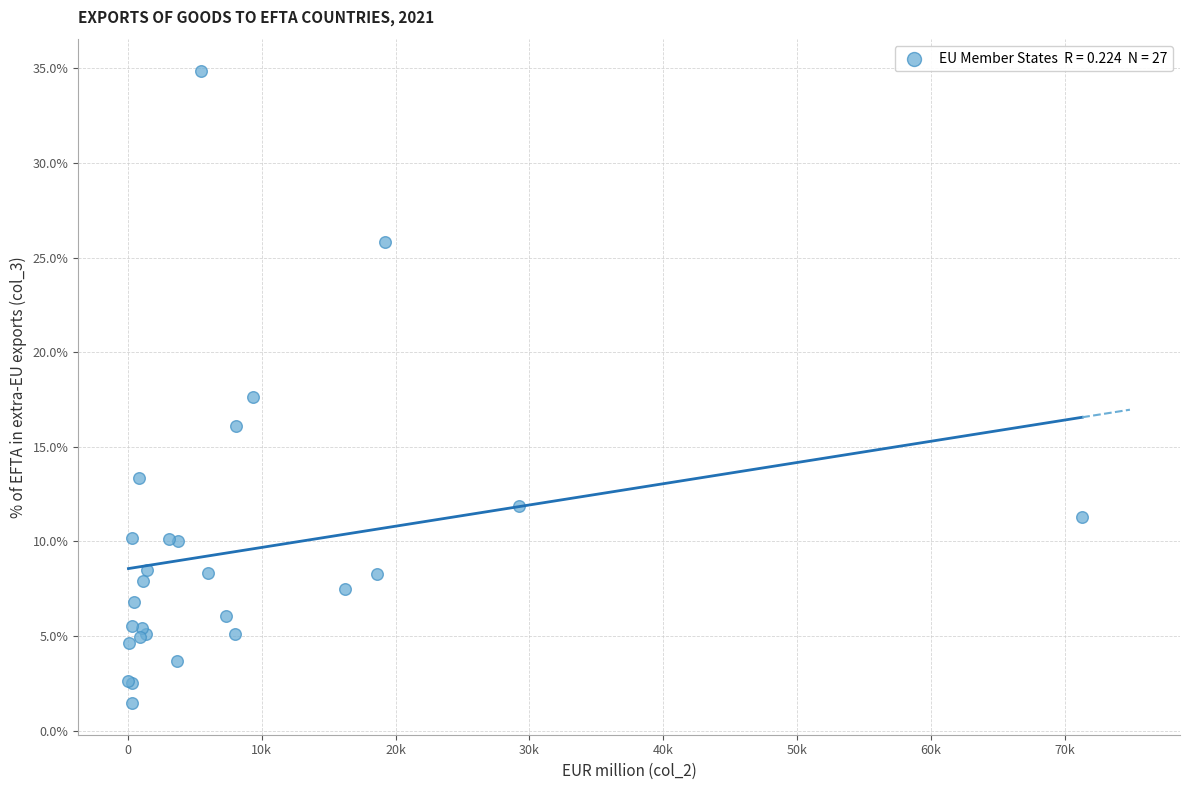

What Y value in the scatter plot is closest to 18?

17.6